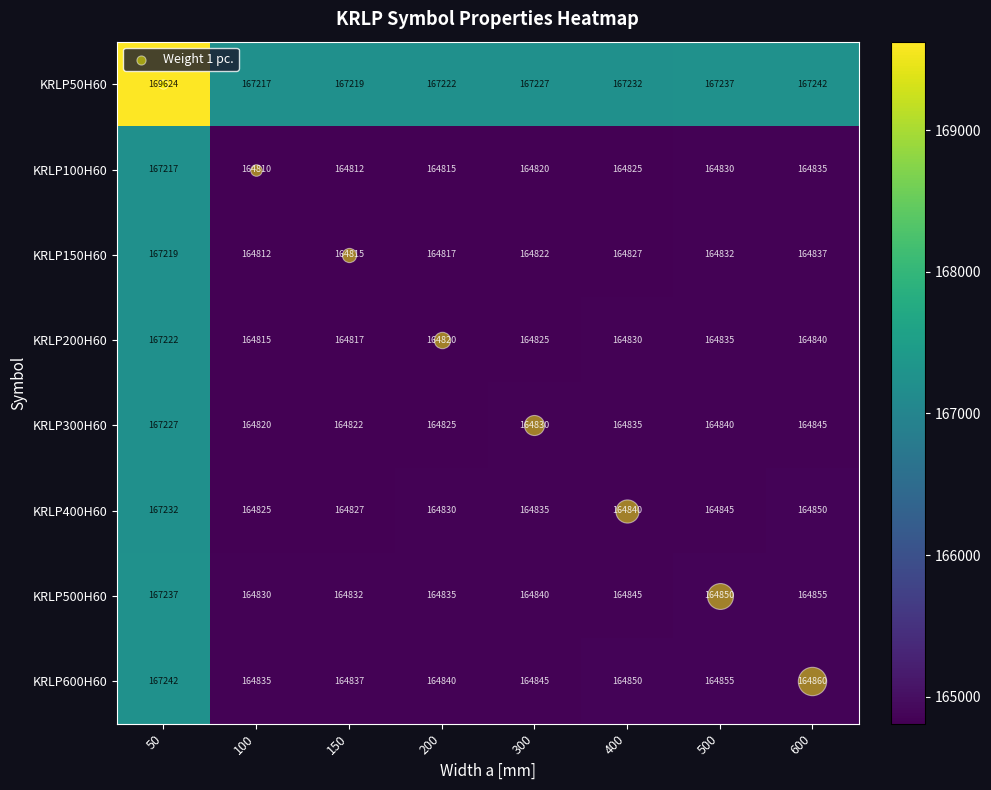

What is the difference between the maximum and minimum values in the KRLP50H60 series?

2407